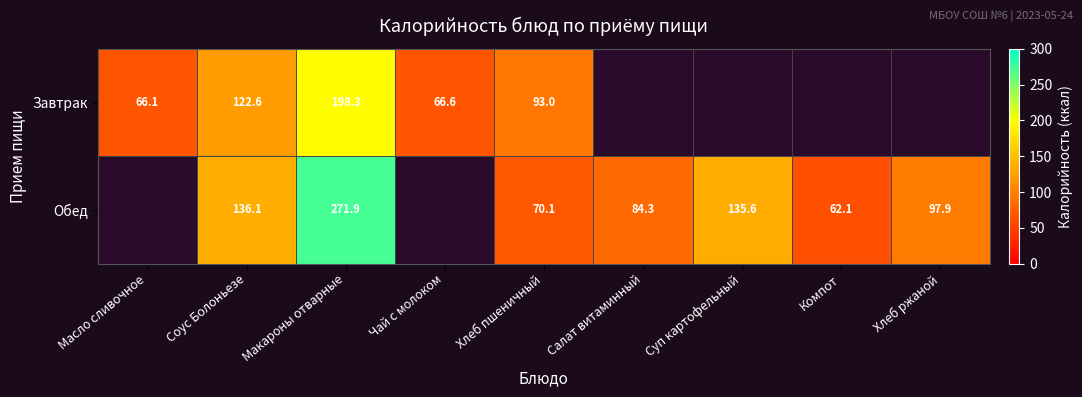

Between Хлеб пшеничный and Масло сливочное, which is larger?

Хлеб пшеничный